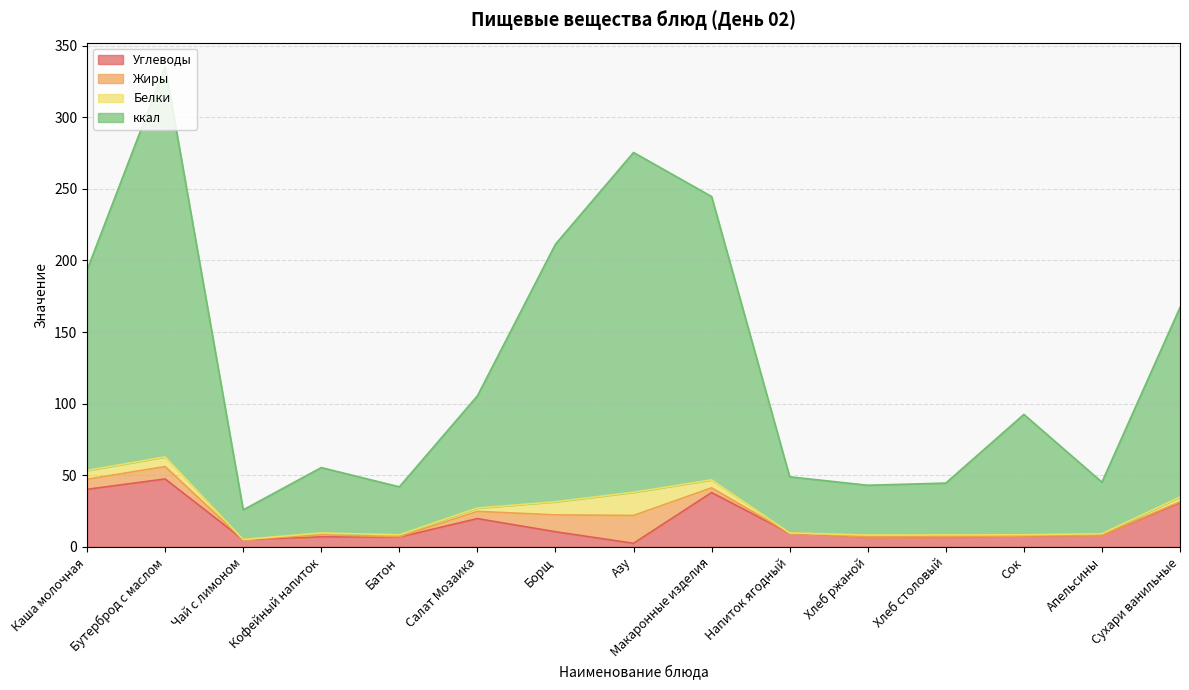

At which category does the chart reach its peak across all series?

Бутерброд с маслом